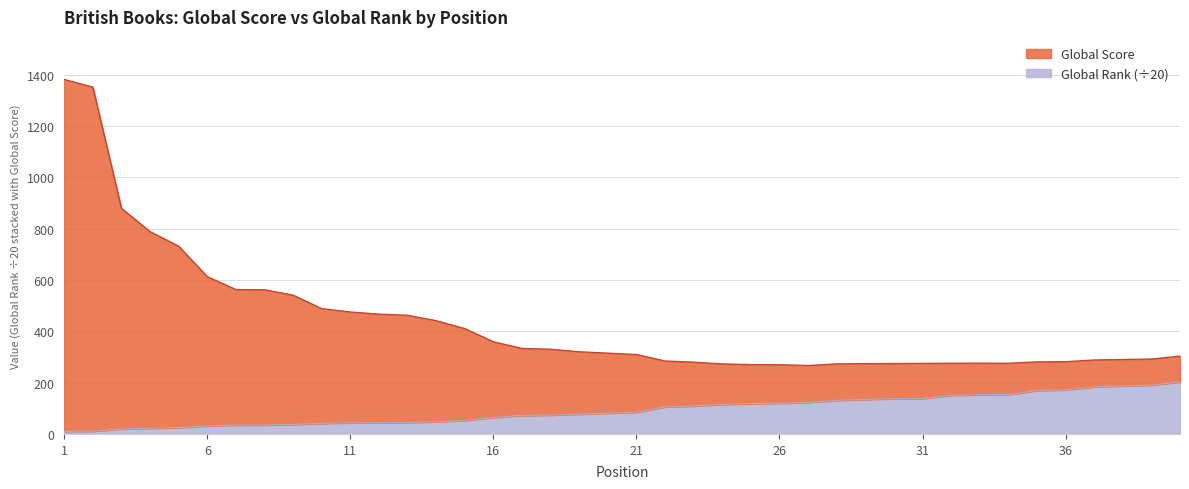

True or false: Global Score and Global Rank intersect in this chart.

False